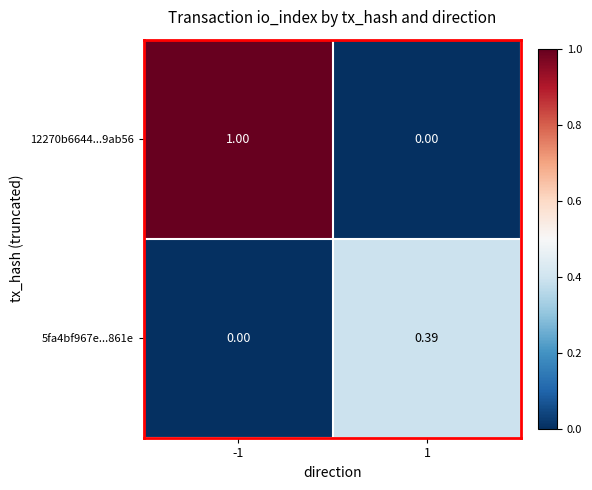

List the series in order of their overall mean, lowest first.

5fa4bf967e...861e, 12270b6644...9ab56